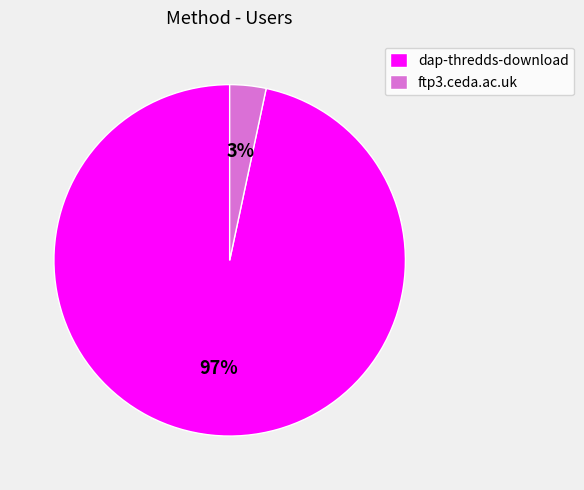

What is the largest slice in the pie chart?

dap-thredds-download